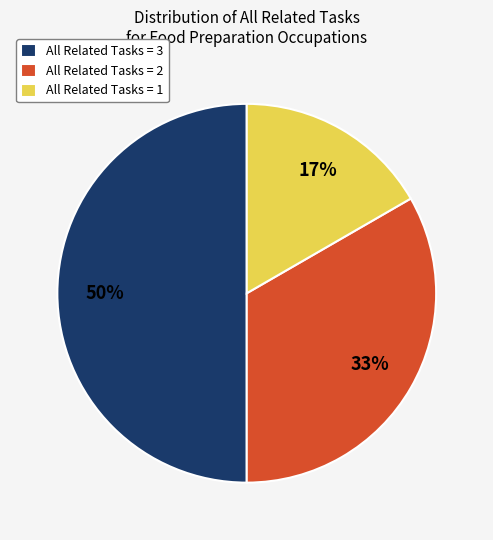

To the nearest percent, what is the average slice percentage?

33%